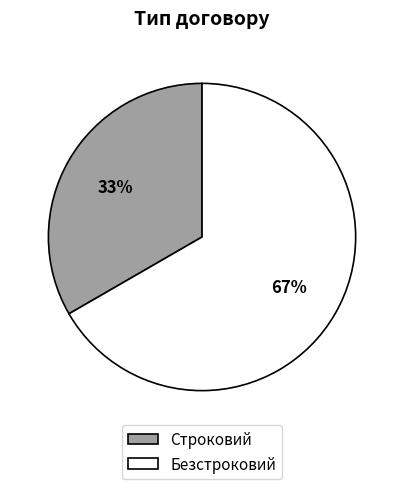

What is the ratio of the value at Безстроковий to the value at Строковий?

2.0